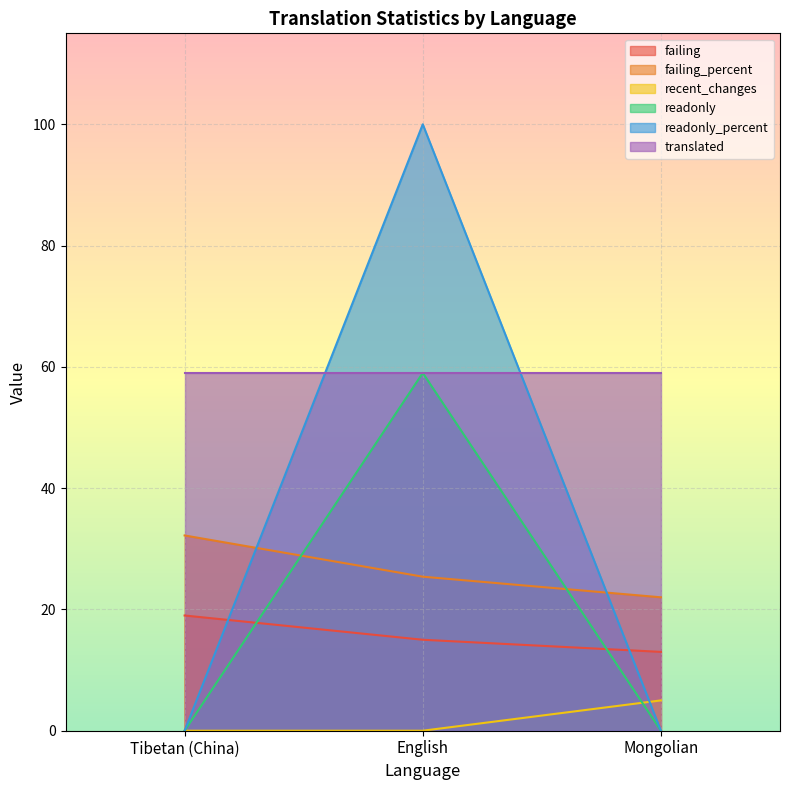

At which category does the chart reach its peak across all series?

English